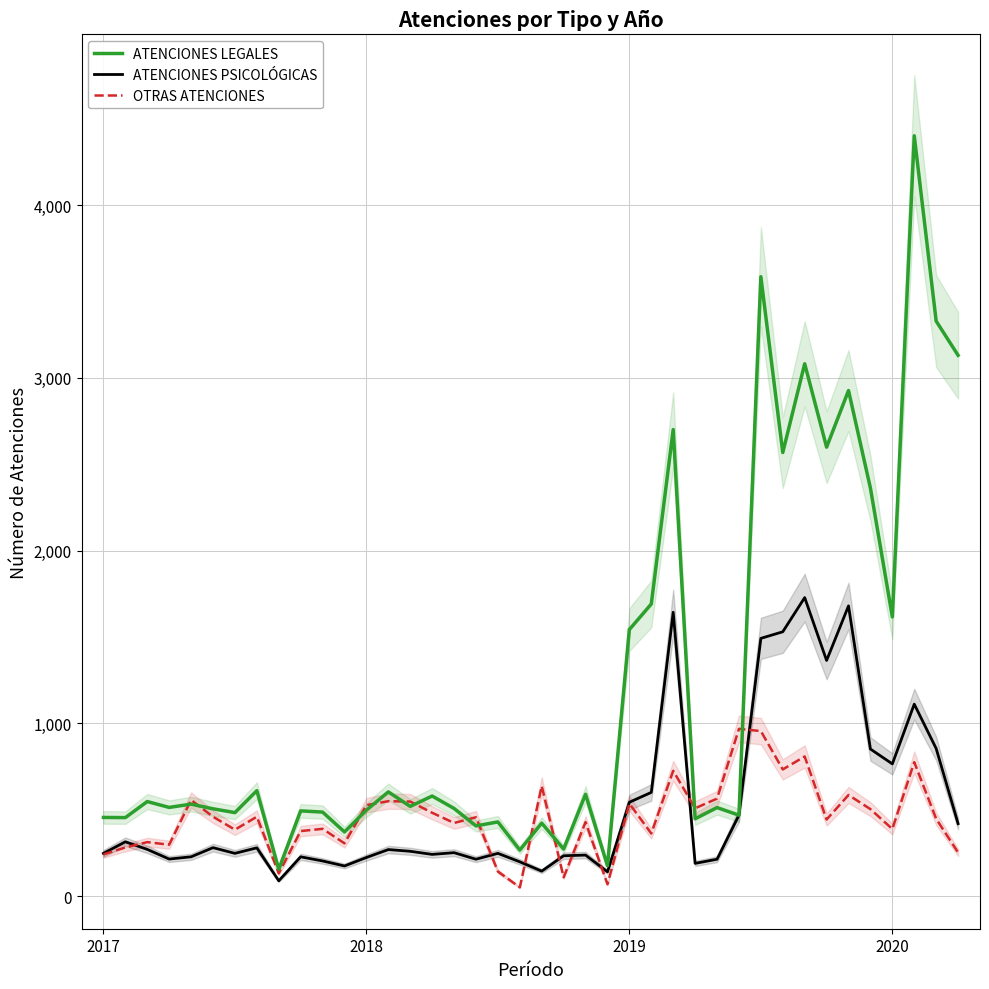

At which category does the chart reach its minimum across all series?

19